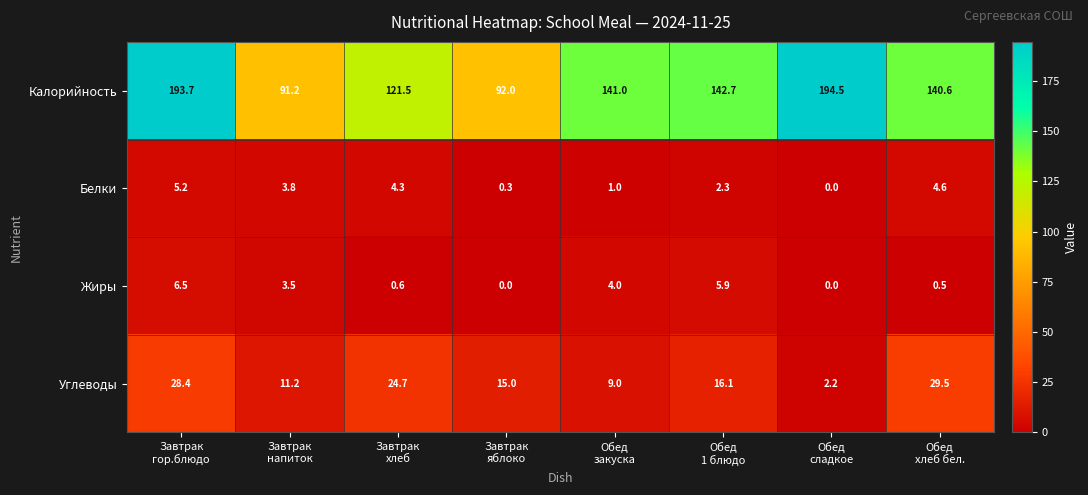

Which series changed the most between Завтрак
хлеб and Обед
сладкое?

Калорийность